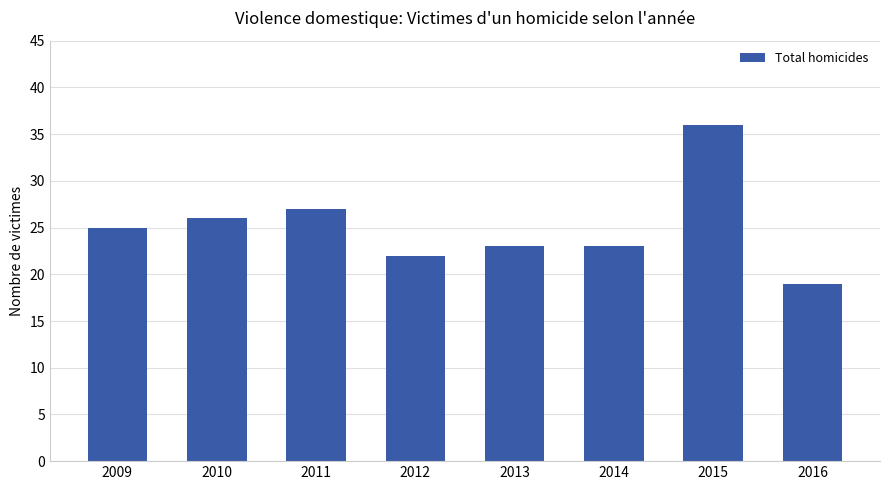

What is the value of the 3rd bar from the left?

27